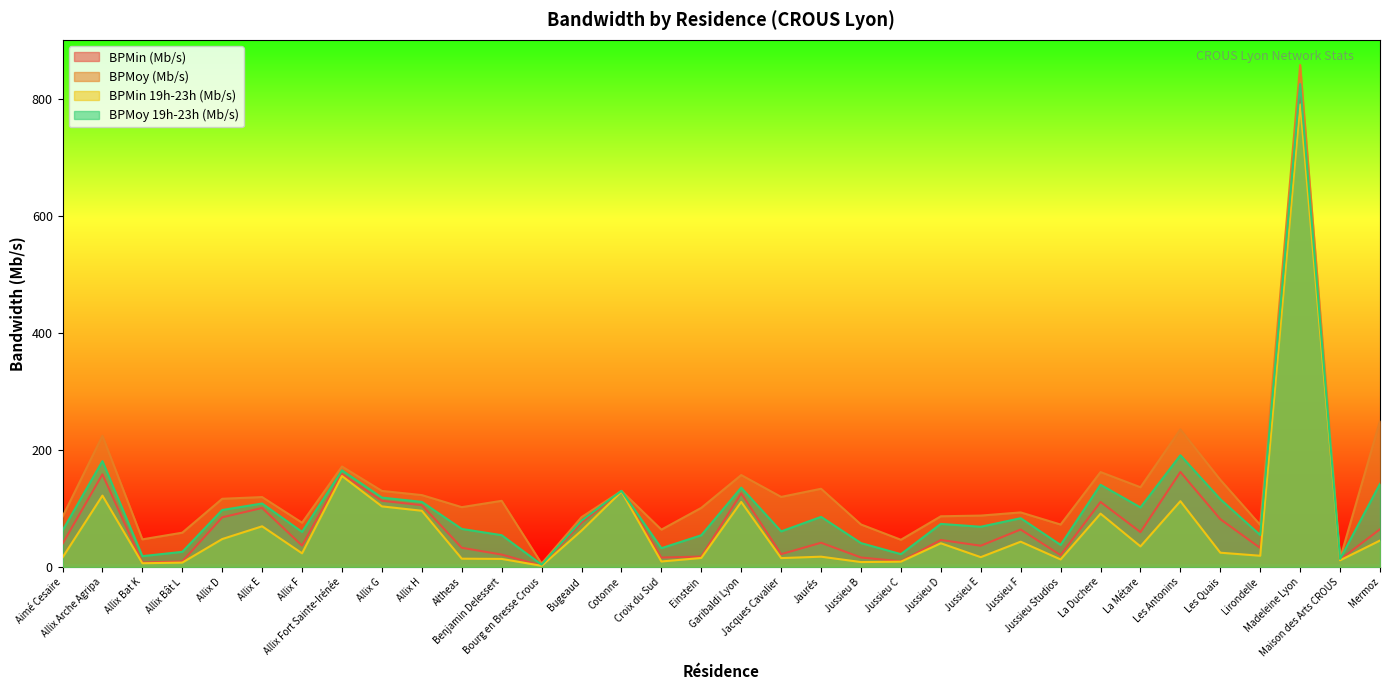

The BPMoy 19h-23h (Mb/s) series shows 43.2 at Les Antonins. True or false?

False